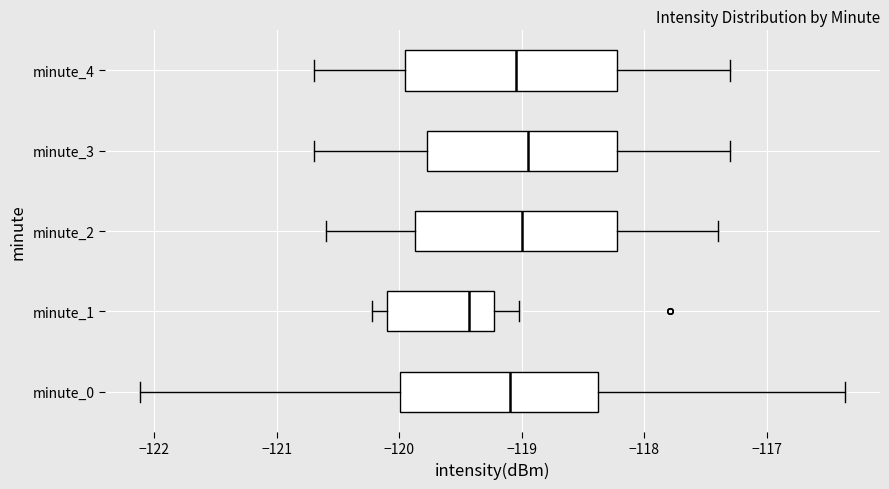

Reading bottom to top, transcribe this box plot: for each box, give where its median line is, the range the box spans, and where its two whiskers end, as read against the x-axis. The values are not printed on the chart, so give them approximately, as read against the axis.

minute_0: median -119.1, box -120.0 to -118.4, whiskers -122.1 to -116.4
minute_1: median -119.4, box -120.1 to -119.2, whiskers -120.2 to -119.0
minute_2: median -119.0, box -119.9 to -118.2, whiskers -120.6 to -117.4
minute_3: median -118.9, box -119.8 to -118.2, whiskers -120.7 to -117.3
minute_4: median -119.0, box -119.9 to -118.2, whiskers -120.7 to -117.3